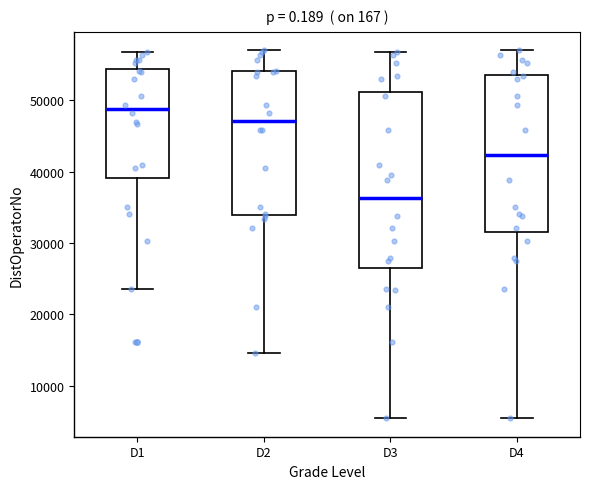

Reading left to right, read every box against the y-axis: the position of its median line, the range the box covers, and the ends of its whiskers. The values are not printed on the chart, so give them approximately, as read against the axis.

D1: median 49000, box 39000 to 54000, whiskers 24000 to 57000
D2: median 47000, box 34000 to 54000, whiskers 15000 to 57000
D3: median 36000, box 26000 to 51000, whiskers 5000 to 57000
D4: median 42000, box 32000 to 54000, whiskers 5000 to 57000